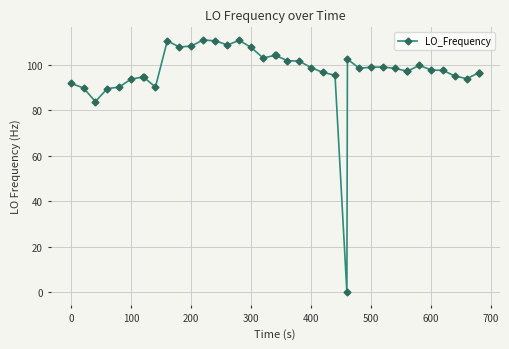

What is the greatest value displayed?

110.9